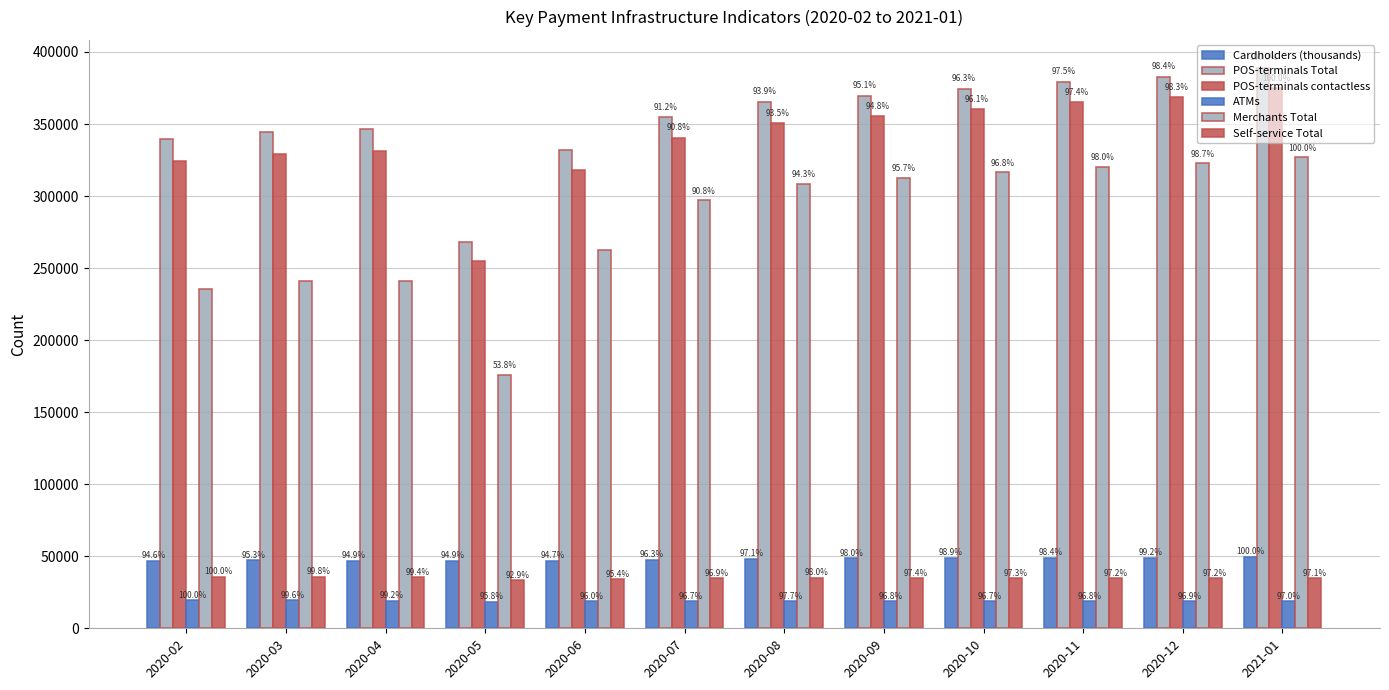

How many bars are there in each group?

6